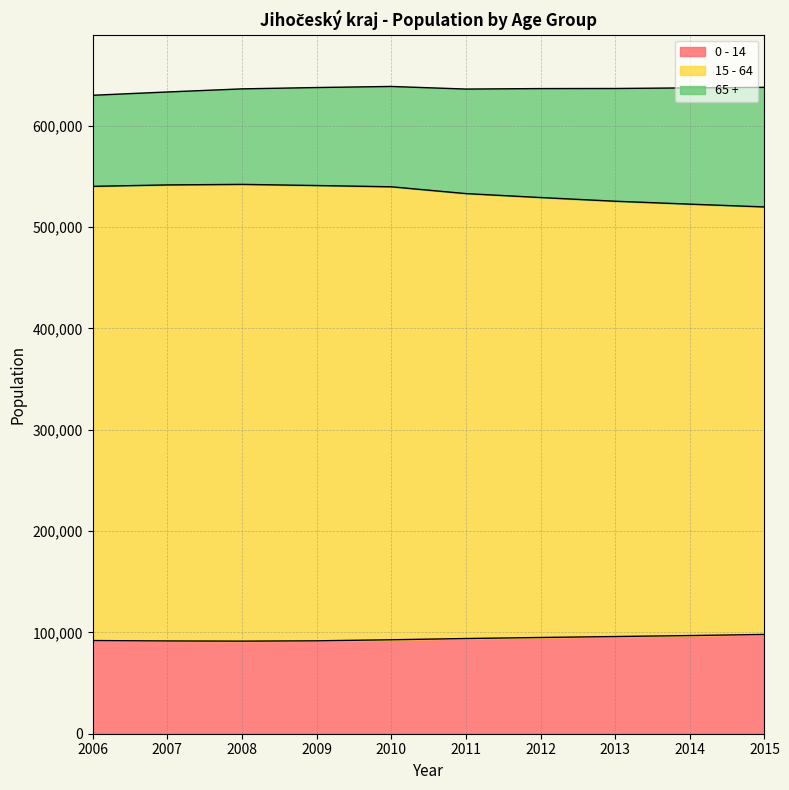

Rank the categories by 0 - 14 value from lowest to highest.

2008, 2007, 2009, 2006, 2010, 2011, 2012, 2013, 2014, 2015